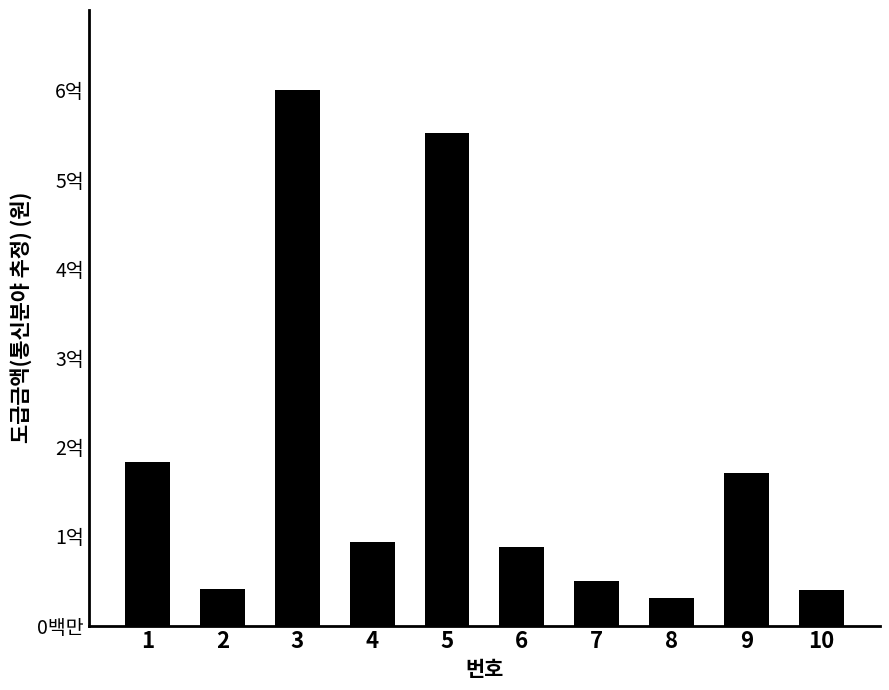

What is the change in value from 1 to 8?

-151987500.0